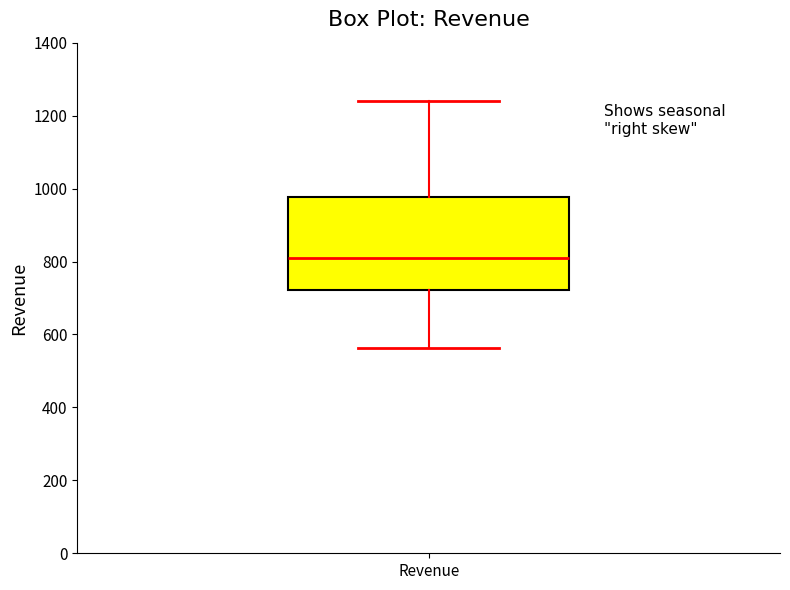

Where does the median line of the box for Revenue sit on the y-axis? The values are not printed on the chart, so give them approximately, as read against the axis.

800